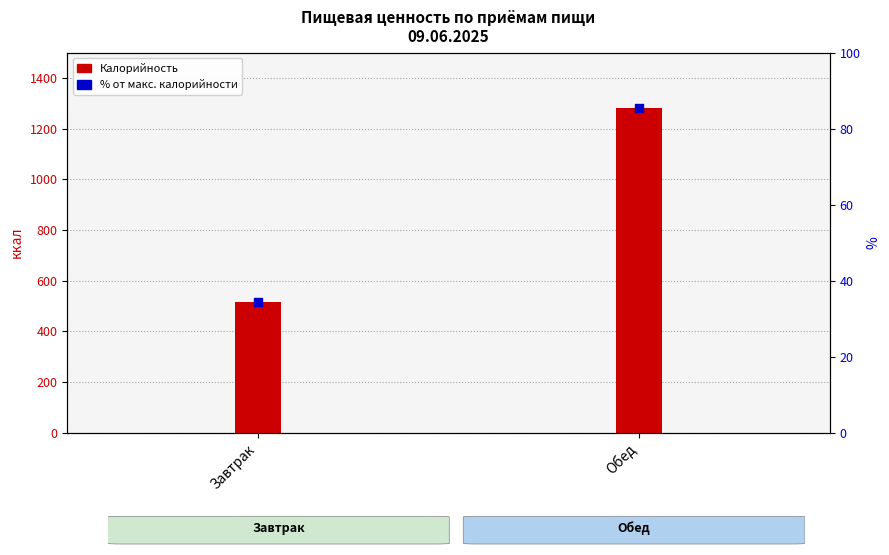

What is the total value across all series at Обед?

1367.7